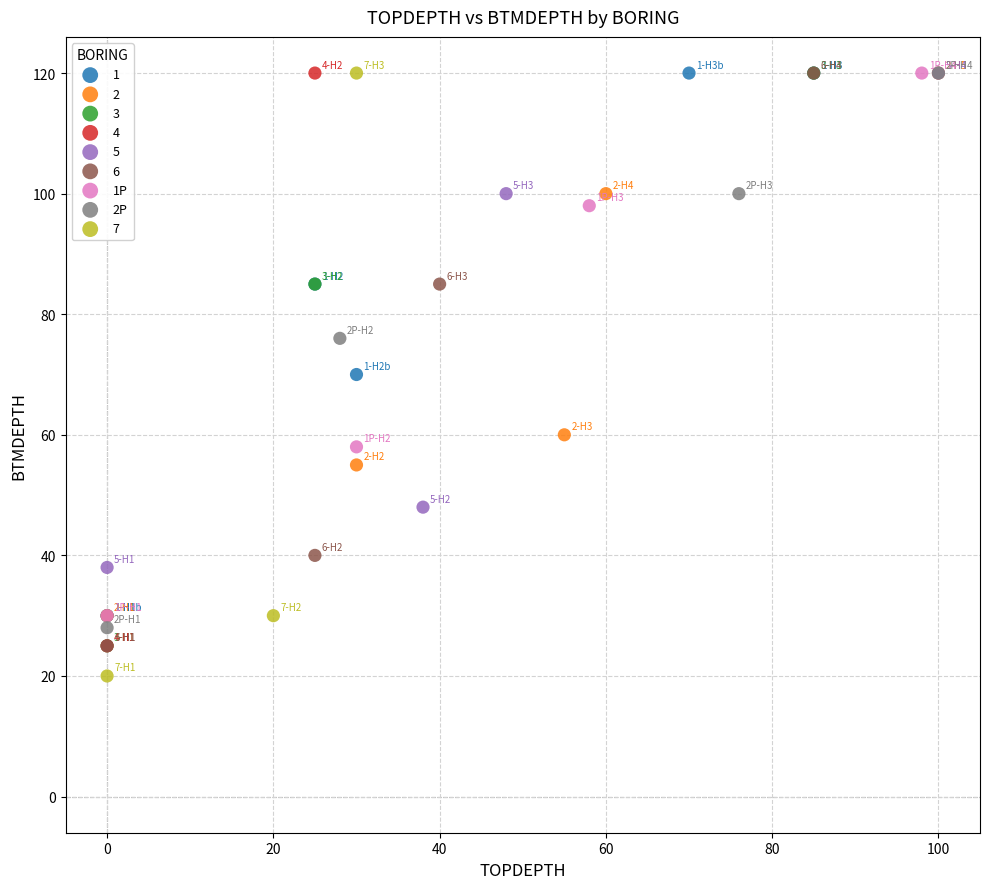

What are all the series names shown in the legend?

1, 2, 3, 4, 5, 6, 1P, 2P, 7